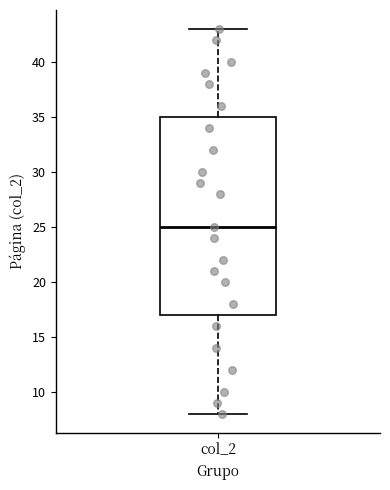

Read this box plot against the y-axis: the position of the median line, the range covered by the box, and the ends of both whiskers. The values are not printed on the chart, so give them approximately, as read against the axis.

median 25, box 17 to 35, whiskers 8 to 43